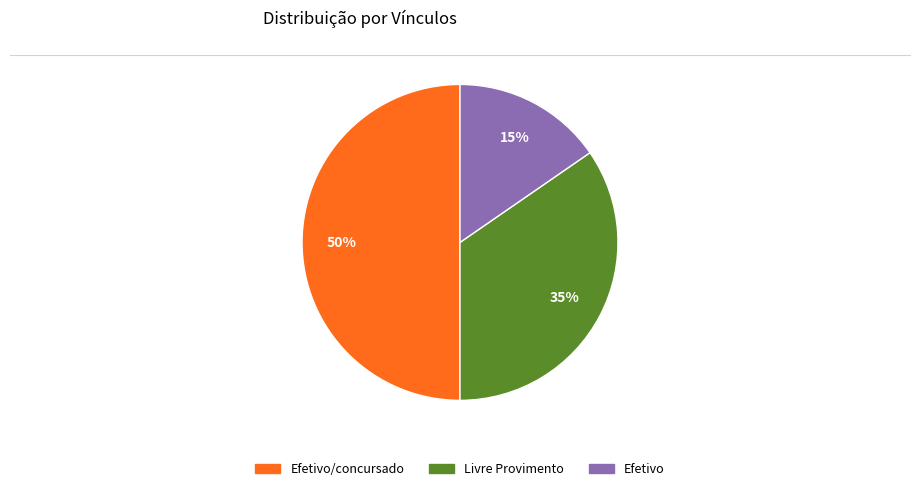

To the nearest percent, what is the average slice percentage?

33%